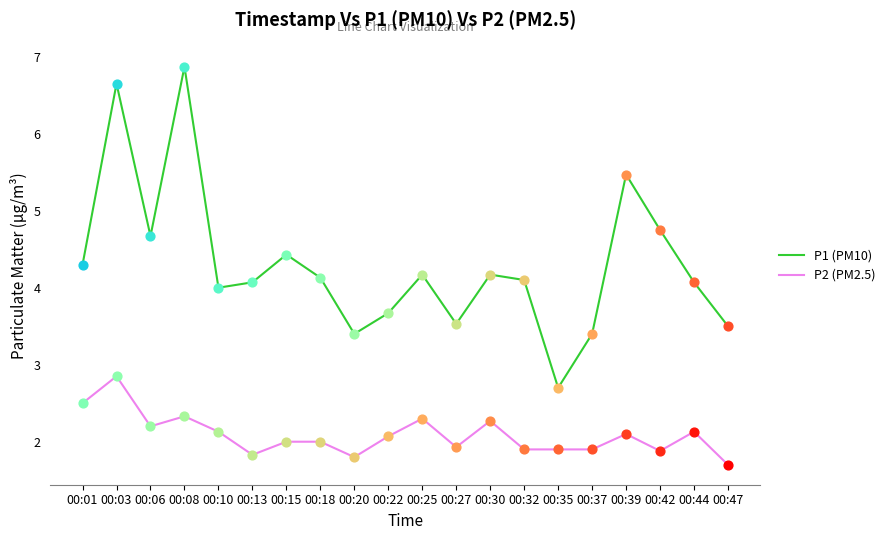

Is the value of P1 (PM10) at 00:10 greater than the value of P2 (PM2.5) at 00:39?

Yes